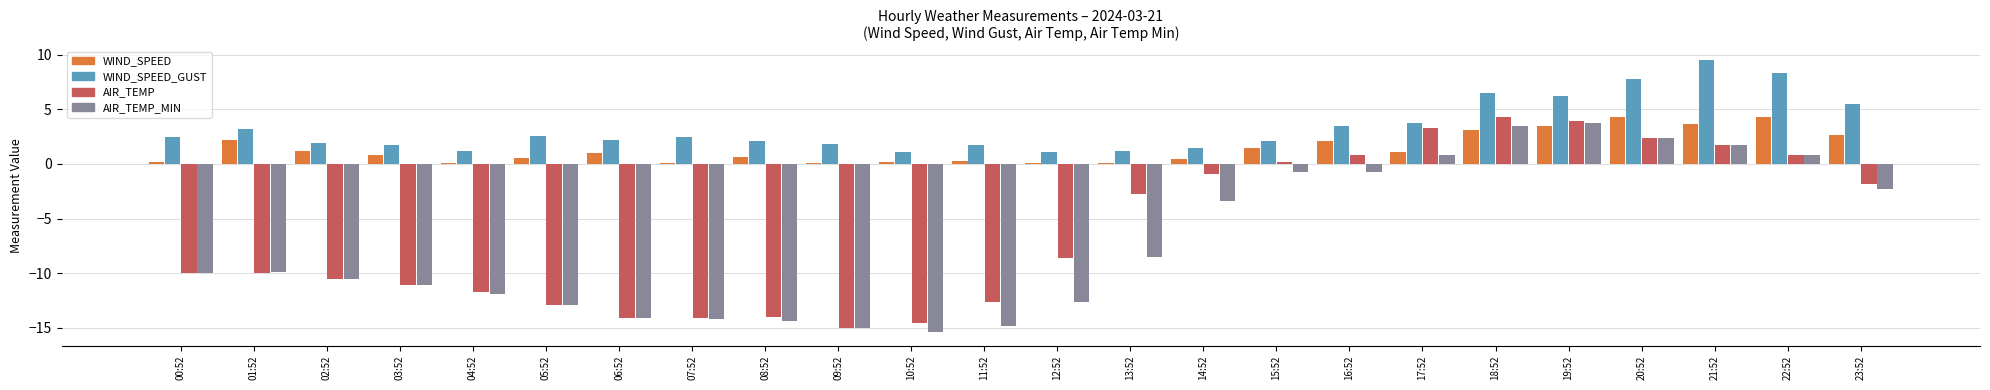

The value of AIR_TEMP at 12:52 is -1.8. True or false?

False